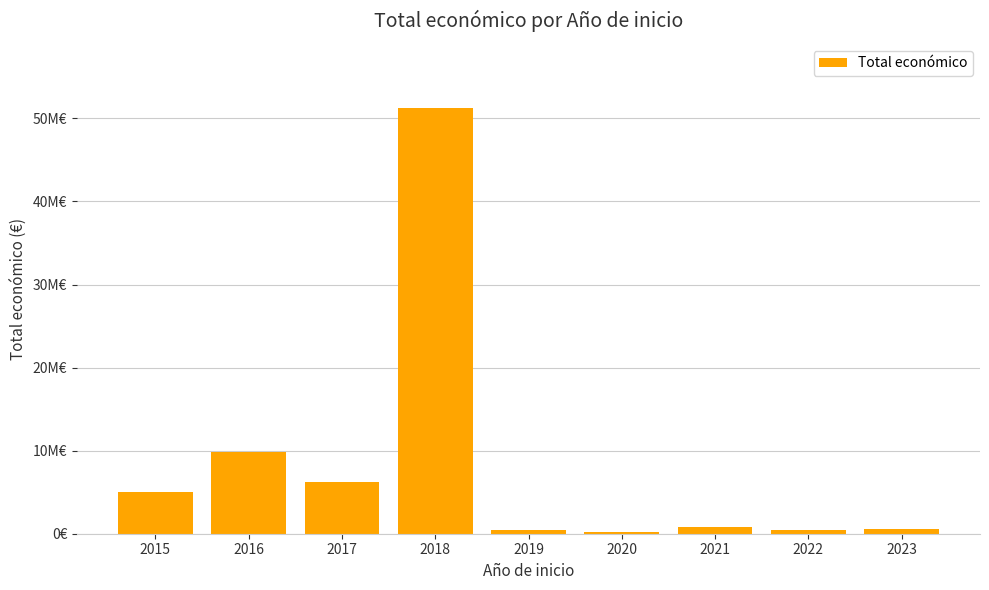

List the labels in order of value, largest first.

2018, 2016, 2017, 2015, 2021, 2023, 2022, 2019, 2020